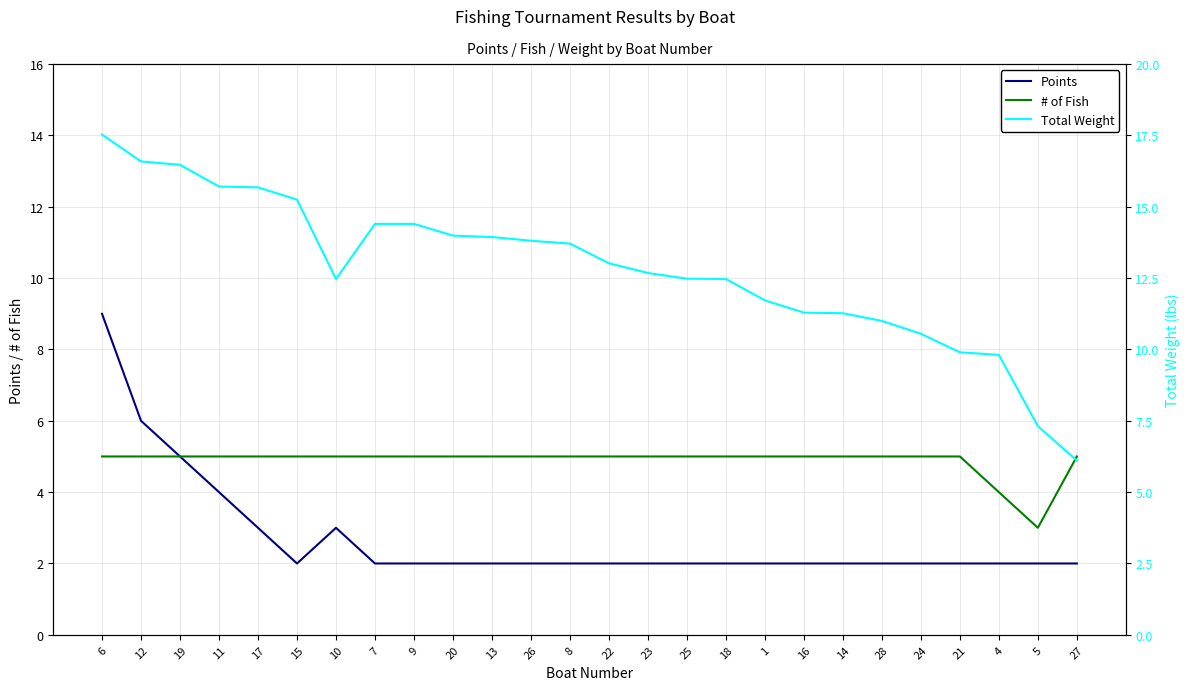

Reading left to right, transcribe all the data shown in this chart.

Points: 9.0	6.0	5.0	4.0	3.0	2.0	3.0	2.0	2.0	2.0	2.0	2.0	2.0	2.0	2.0	2.0	2.0	2.0	2.0	2.0	2.0	2.0	2.0	2.0	2.0	2.0
# of Fish: 5.0	5.0	5.0	5.0	5.0	5.0	5.0	5.0	5.0	5.0	5.0	5.0	5.0	5.0	5.0	5.0	5.0	5.0	5.0	5.0	5.0	5.0	5.0	4.0	3.0	5.0
Total Weight: 17.5	16.6	16.5	15.7	15.7	15.2	12.5	14.4	14.4	14.0	13.9	13.8	13.7	13.0	12.7	12.5	12.5	11.7	11.3	11.3	11.0	10.6	9.9	9.8	7.3	6.1